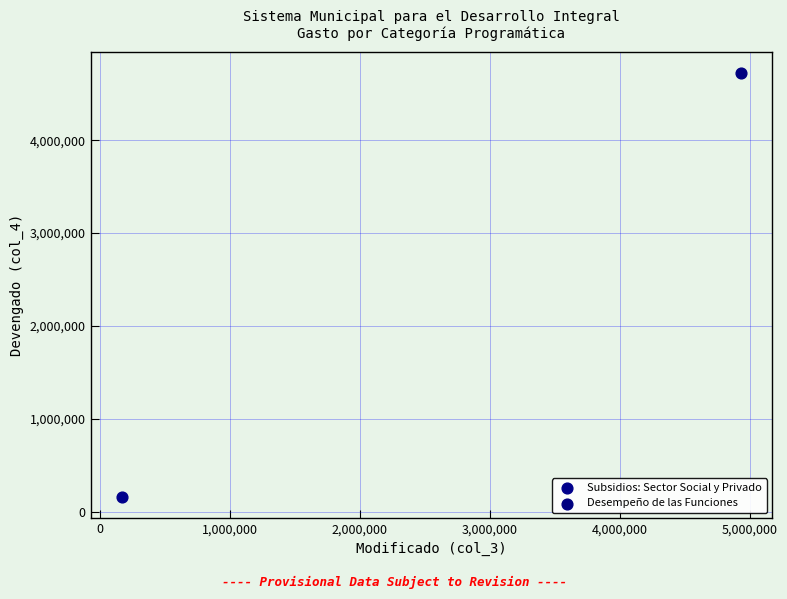

What are all the series names shown in the legend?

Subsidios: Sector Social y Privado, Desempeño de las Funciones